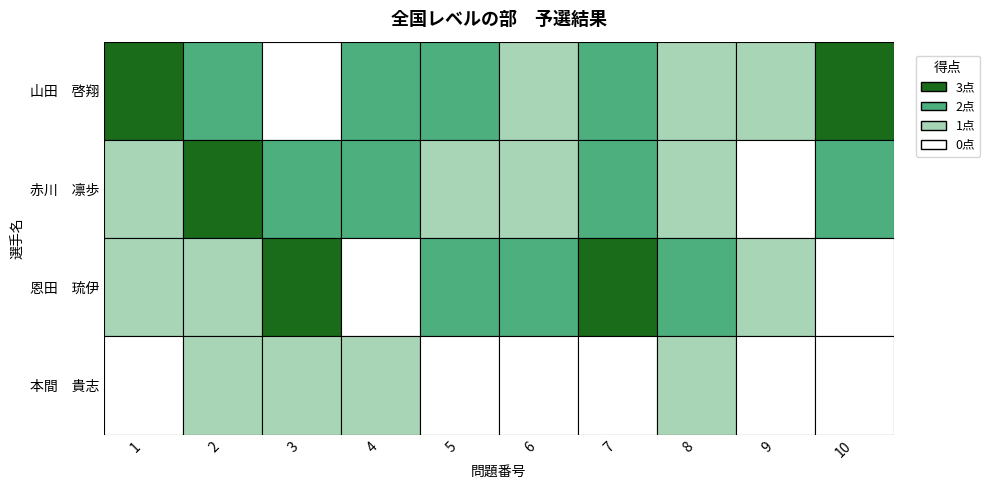

Reading left to right, list all the values displayed in this chart.

山田　啓翔: 3	2	0	2	2	1	2	1	1	3
赤川　凛歩: 1	3	2	2	1	1	2	1	0	2
恩田　琉伊: 1	1	3	0	2	2	3	2	1	0
本間　貴志: 0	1	1	1	0	0	0	1	0	0